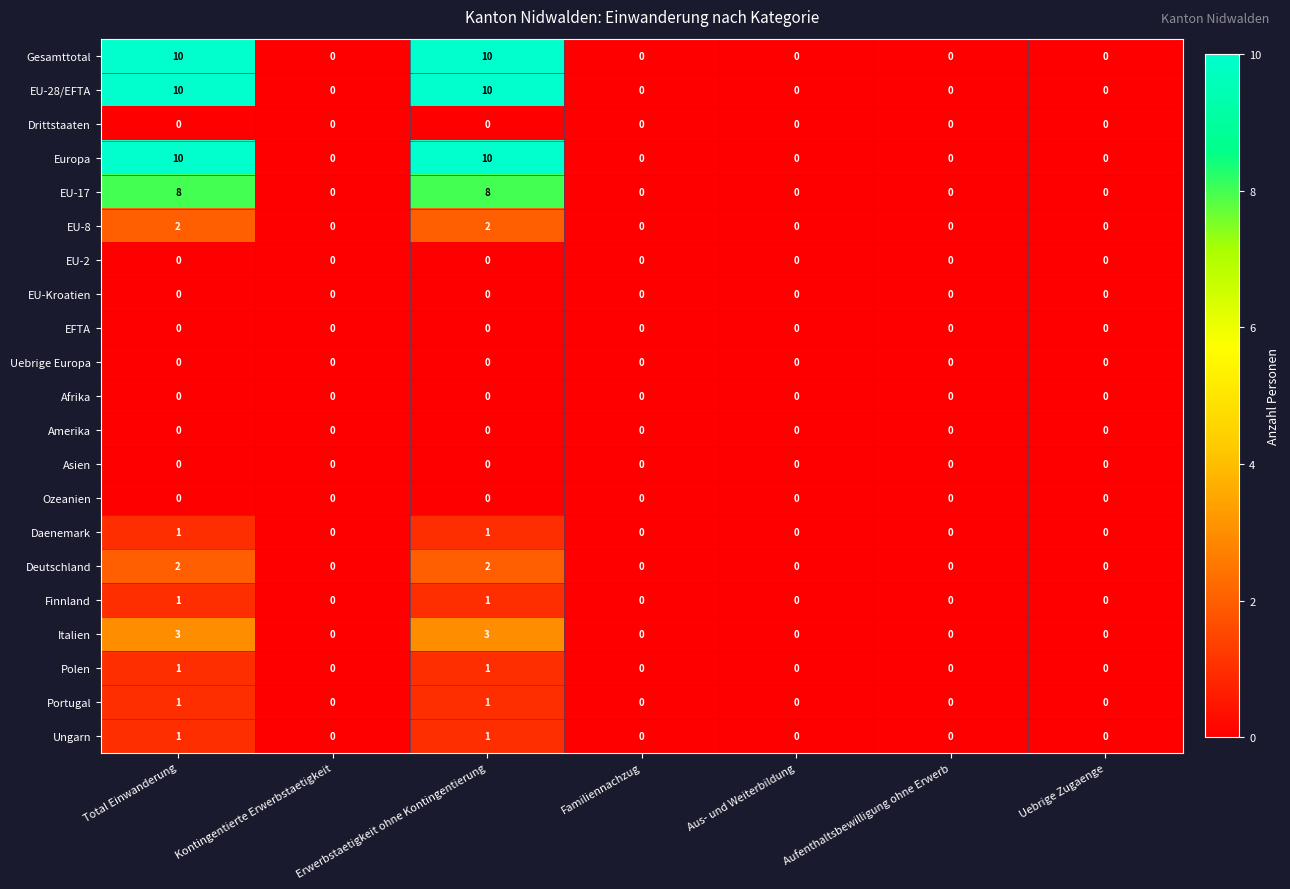

At how many categories does at least one series exceed 2?

2